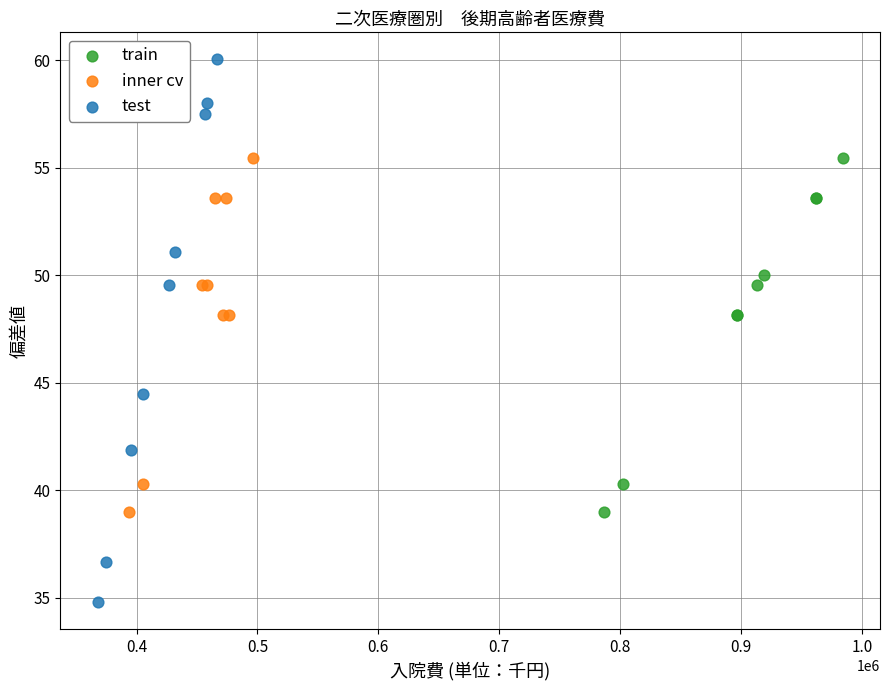

Which series reaches the maximum Y coordinate?

test